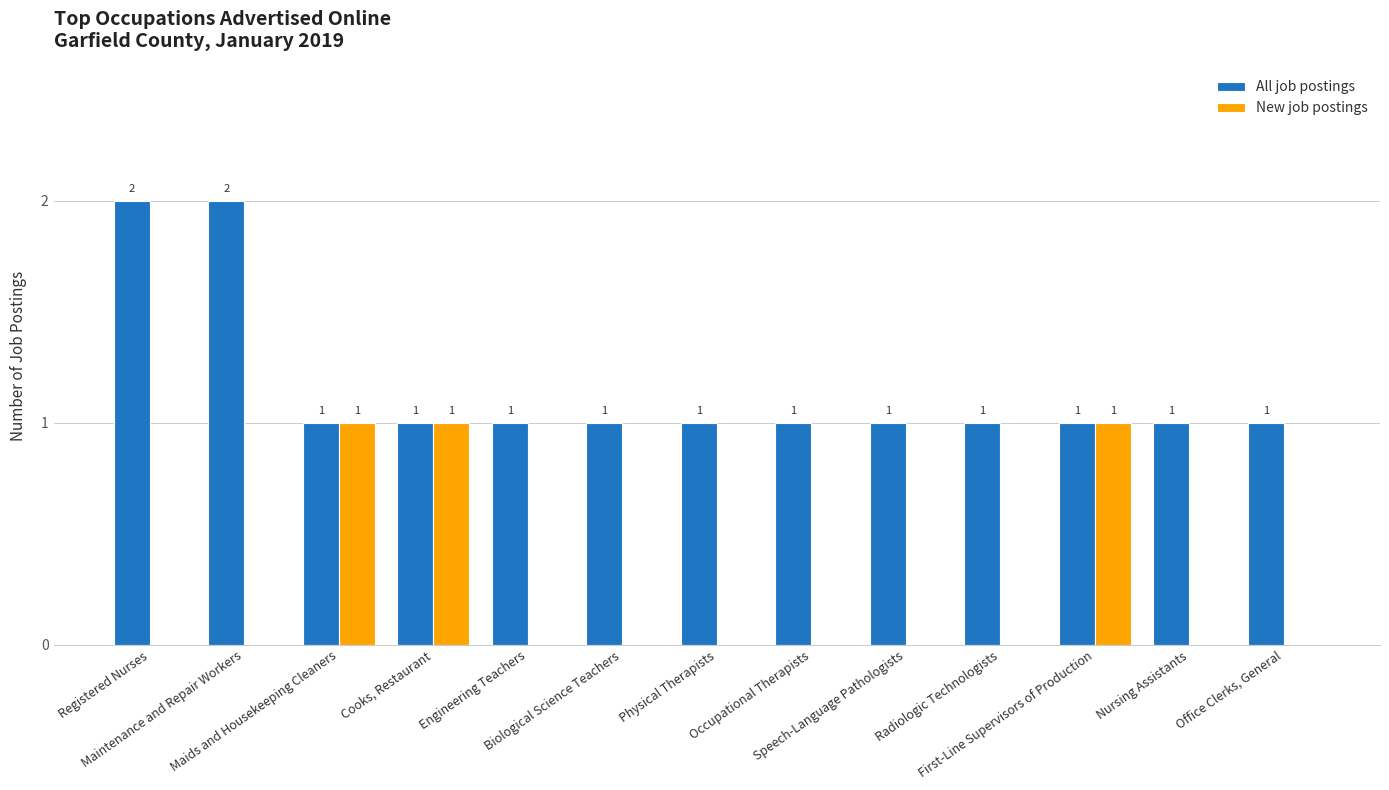

Reading left to right, extract all data points from this chart.

All job postings: 2	2	1	1	1	1	1	1	1	1	1	1	1
New job postings: 0	0	1	1	0	0	0	0	0	0	1	0	0